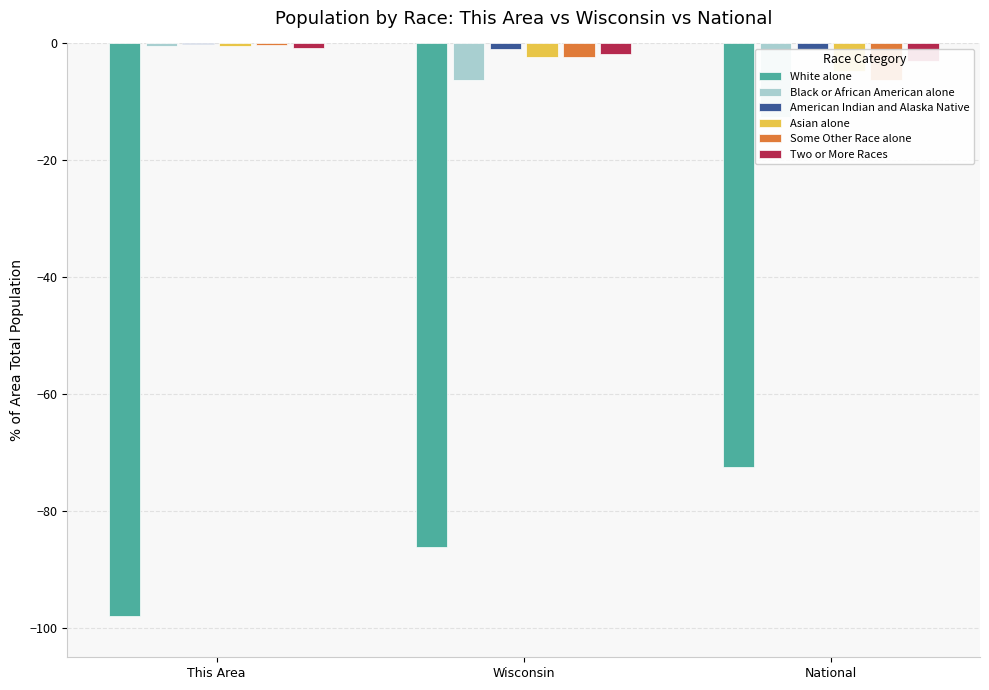

Rank the series at This Area from lowest to highest value.

White alone, Two or More Races, Black or African American alone, Asian alone, Some Other Race alone, American Indian and Alaska Native